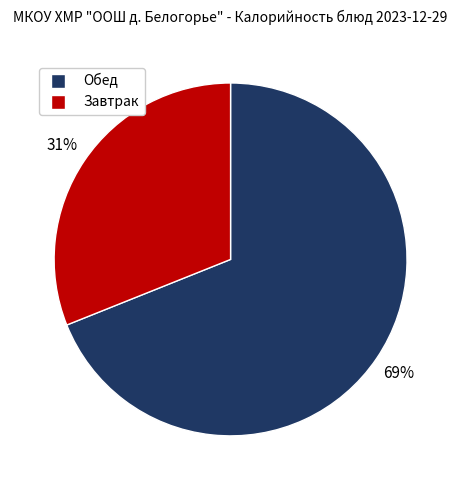

Is there a majority slice in this chart?

Yes